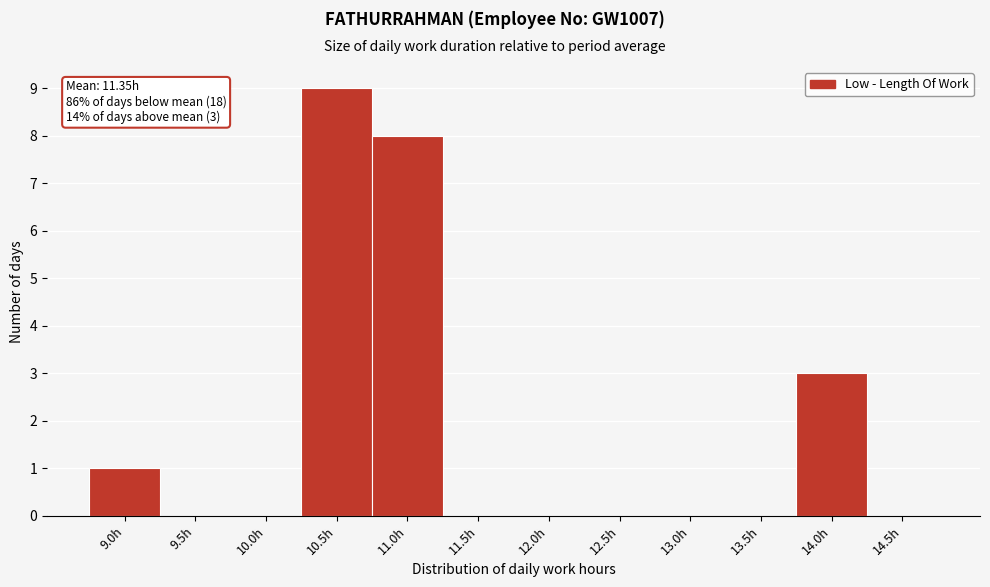

Reading right to left, extract all data points from this chart.

14.5h=0	14.0h=3	13.5h=0	13.0h=0	12.5h=0	12.0h=0	11.5h=0	11.0h=8	10.5h=9	10.0h=0	9.5h=0	9.0h=1